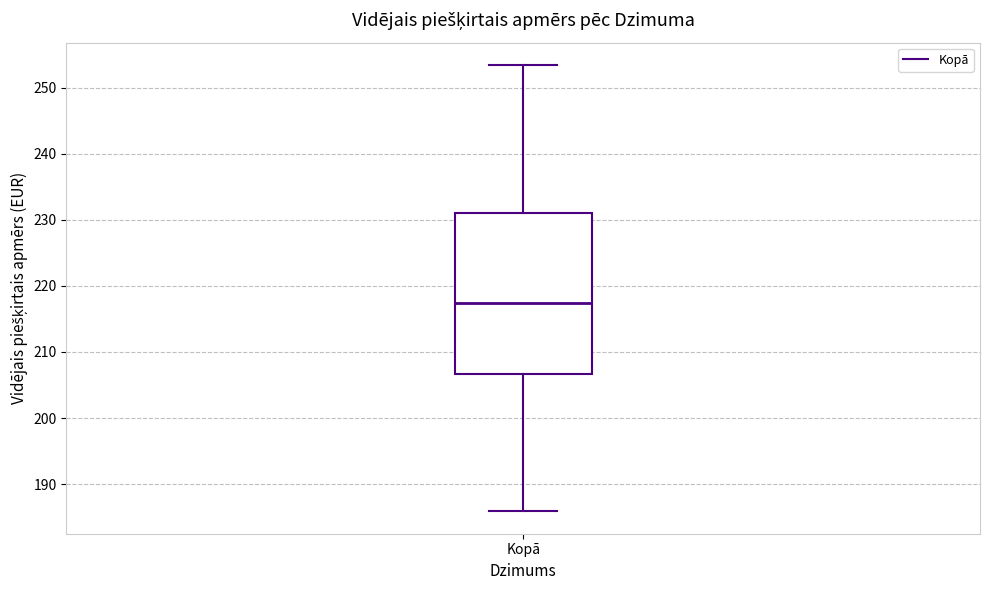

Where does the upper whisker of the box for Kopā end on the y-axis? The values are not printed on the chart, so give them approximately, as read against the axis.

253